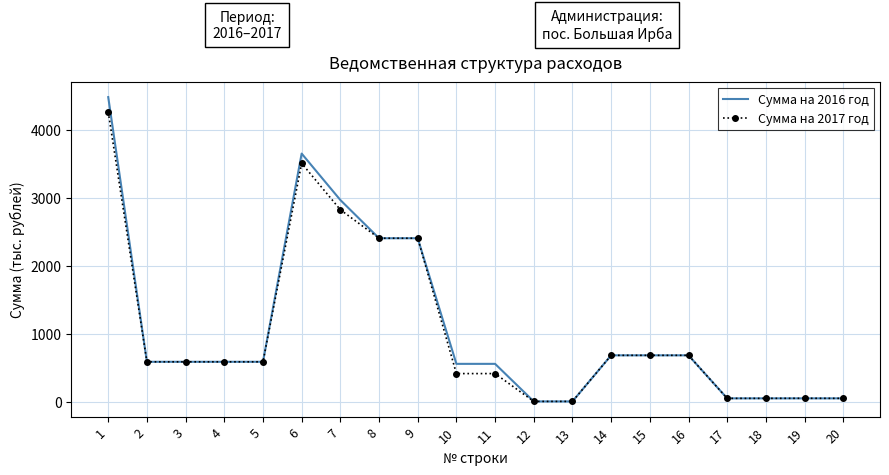

The Сумма на 2017 год series shows 5.0 at 13. True or false?

True